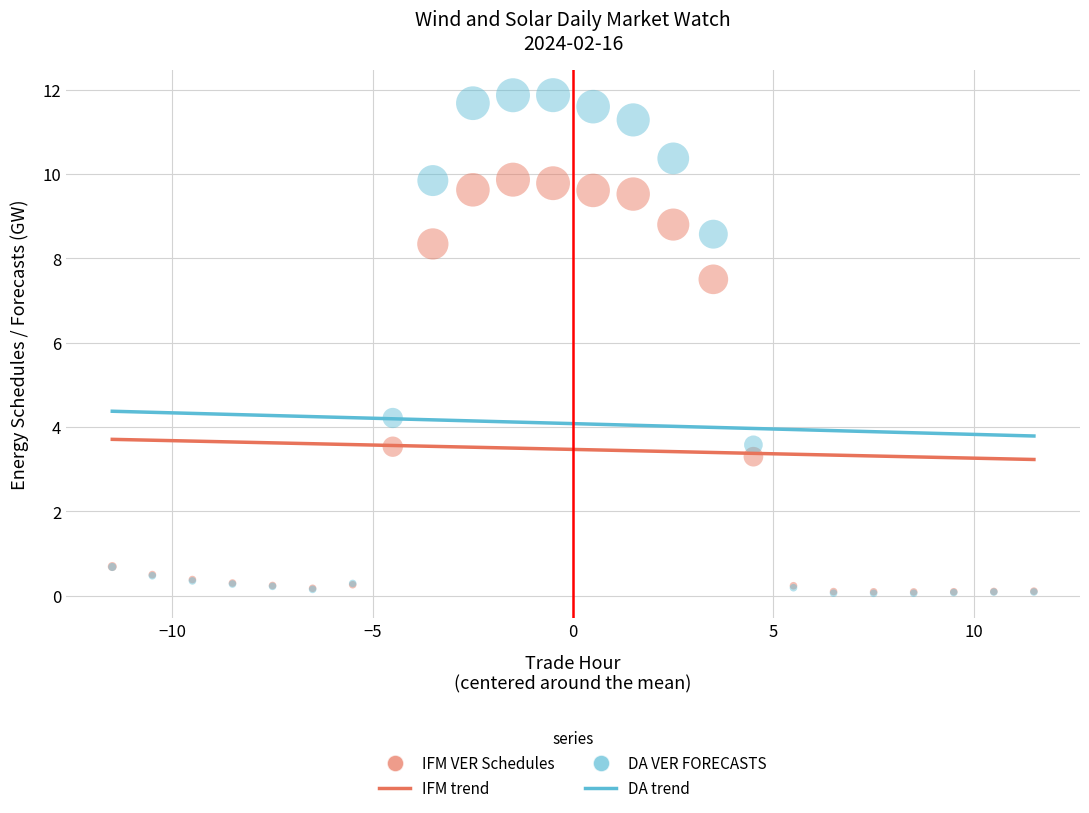

Across all series, what Y value is closest to 5?

4.2